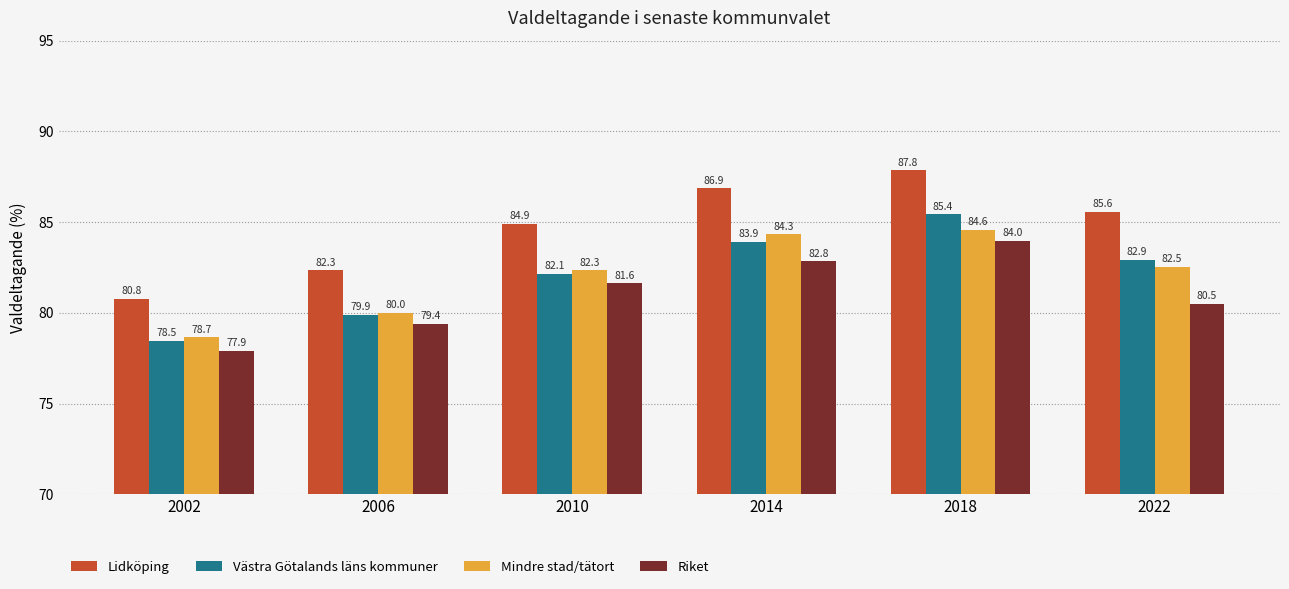

What is the minimum value shown in the chart?

77.9